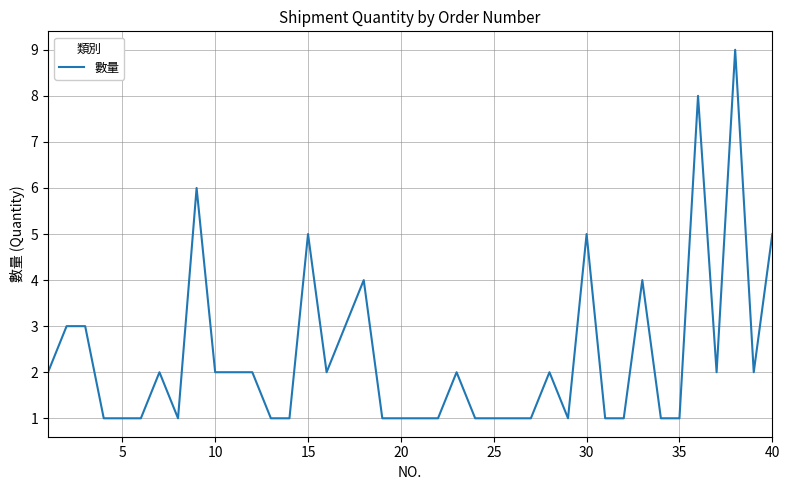

What is the difference between the maximum and minimum values?

8